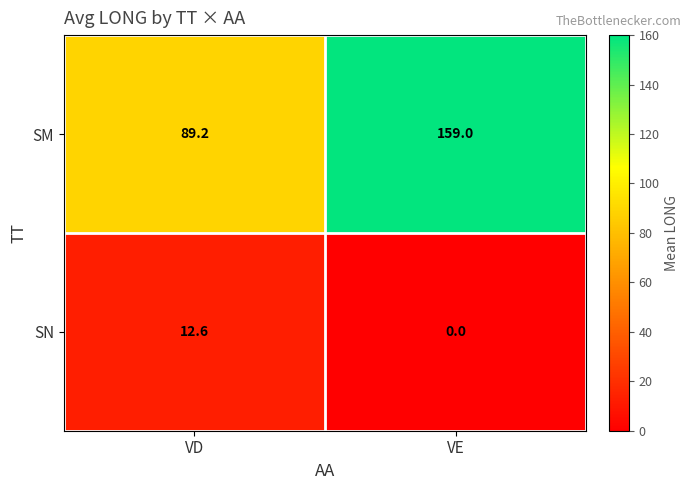

Which series has the widest spread of values?

SM